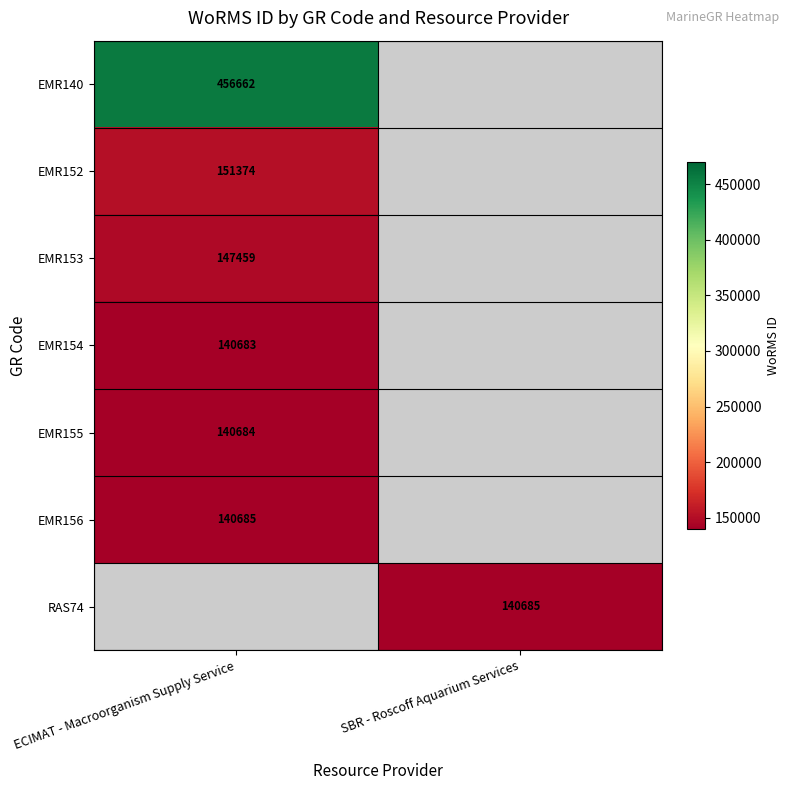

The value of EMR156 at ECIMAT - Macroorganism Supply Service is 60694. True or false?

False